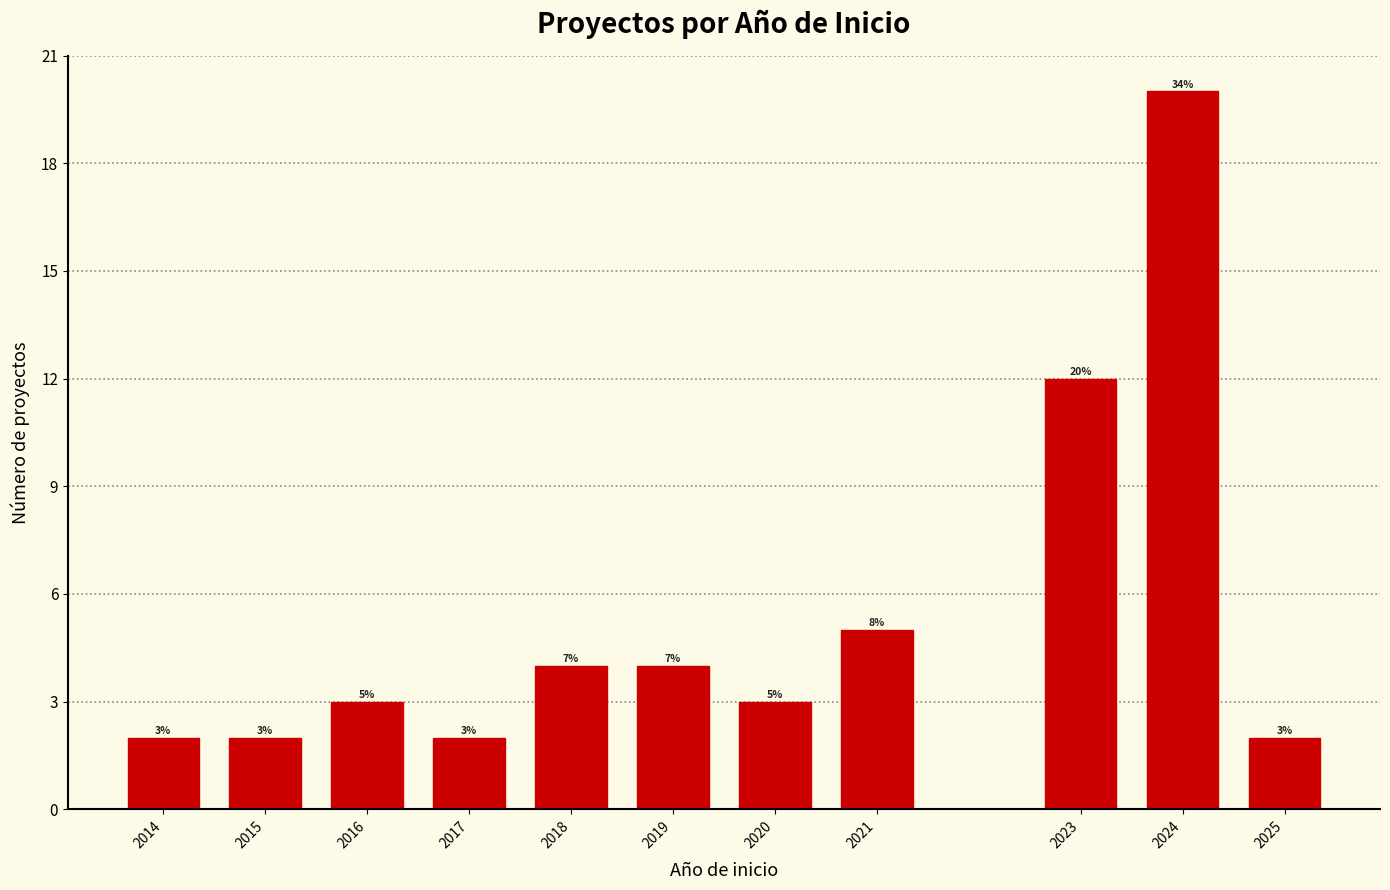

Reading left to right, transcribe all the data shown in this chart.

2014=2	2015=2	2016=3	2017=2	2018=4	2019=4	2020=3	2021=5	2023=12	2024=20	2025=2